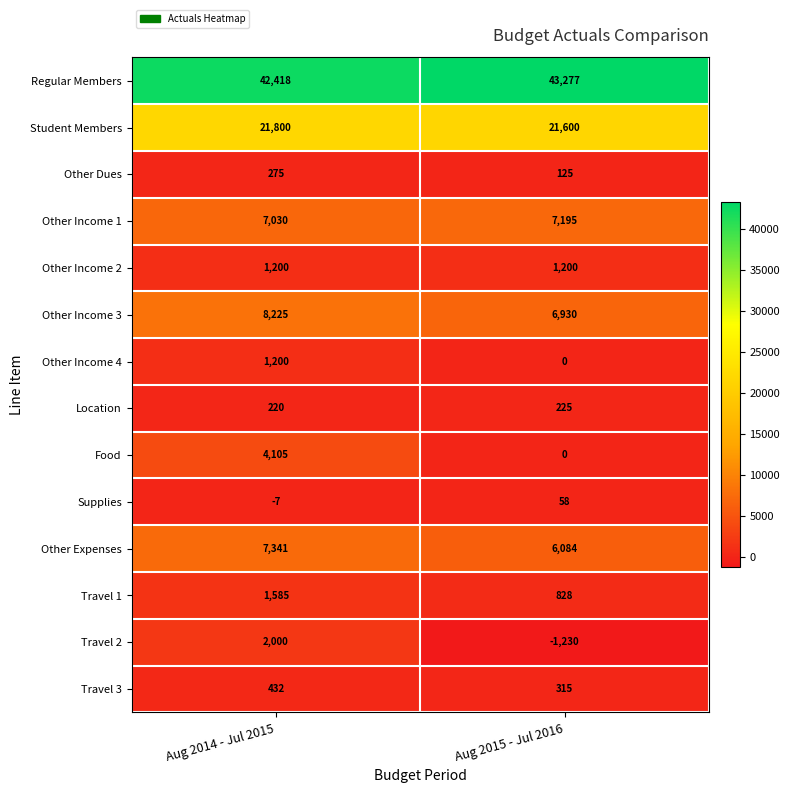

What is the spread (max minus min) of values at Aug 2015 - Jul 2016?

44507